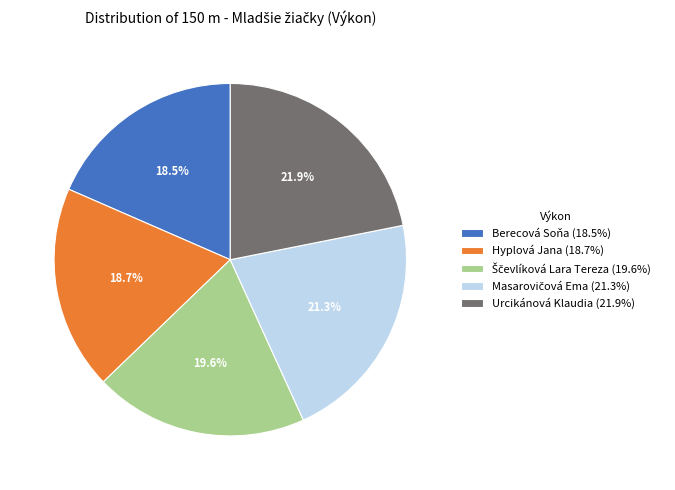

How much of the chart is everything except Urcikánová Klaudia (21.9%)?

78.1%